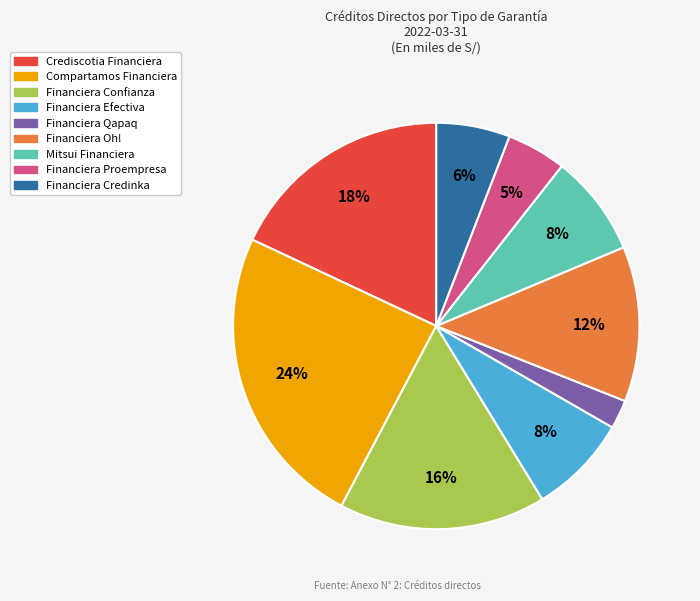

To the nearest percent, what percentage of the pie is Financiera Proempresa?

5%